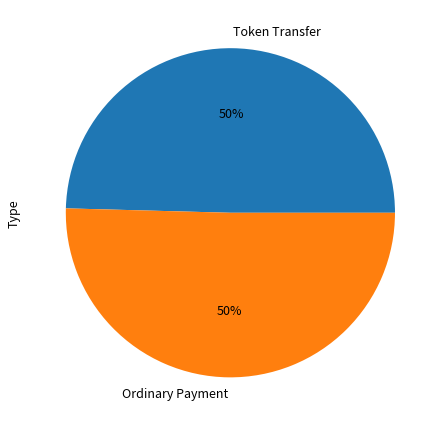

Is it true that Ordinary Payment is 65% of the pie?

False